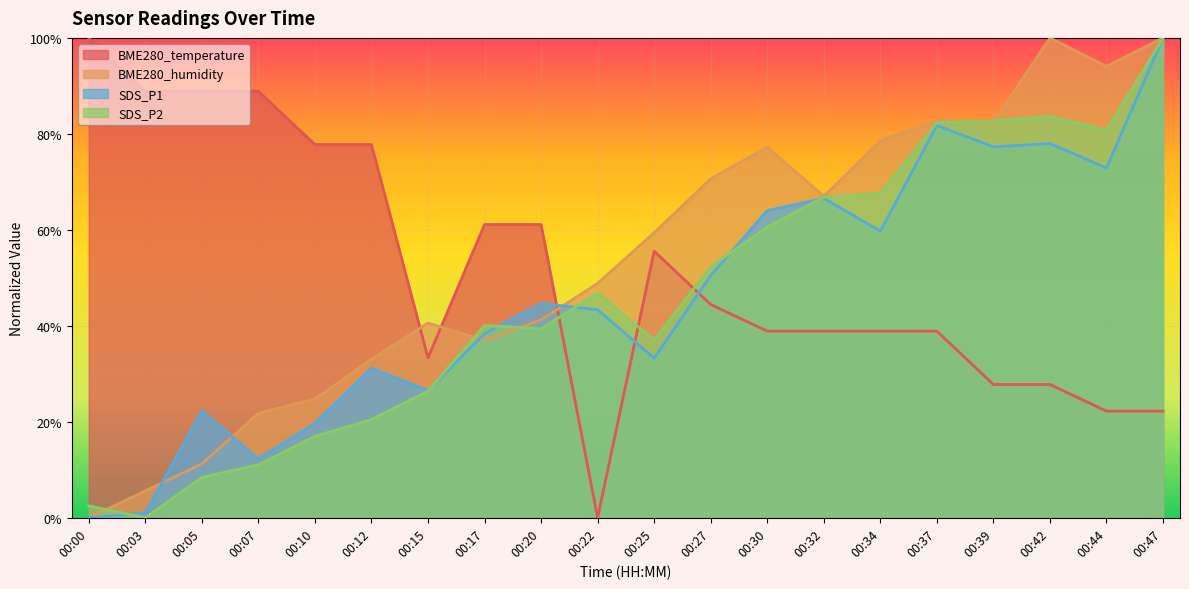

Is it true that SDS_P1 equals 0.6 at 00:34?

True